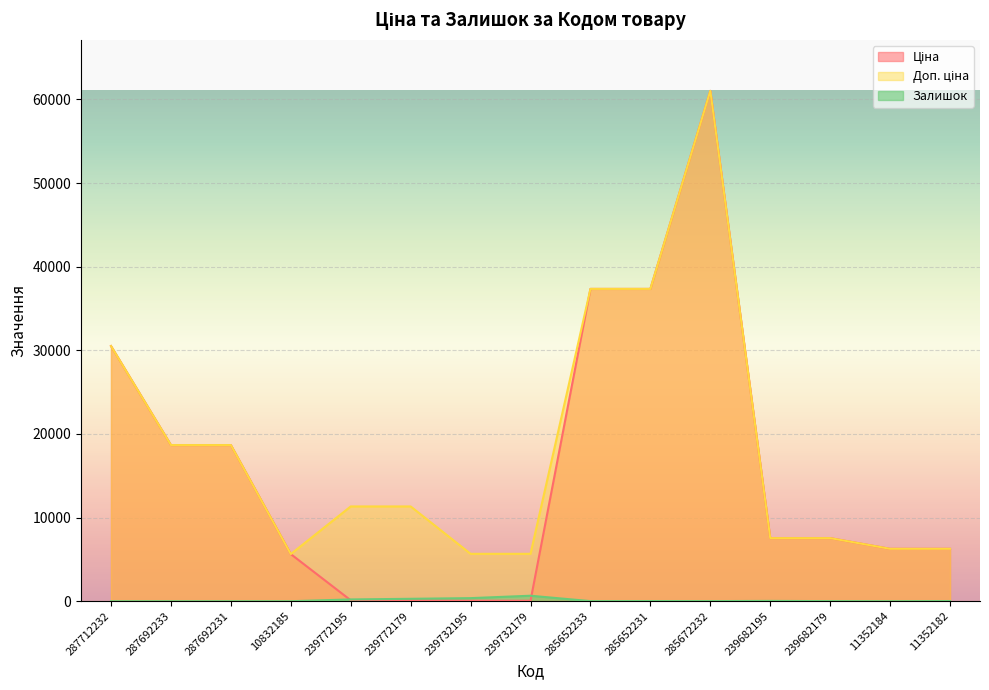

Reading left to right, transcribe all the data shown in this chart.

Ціна: 30512.3	18671.5	18671.5	5636.0	113.3	113.3	56.7	56.7	37343.0	37343.0	61024.7	7545.9	7545.9	6266.7	6266.7
Доп. ціна: 30512.3	18671.5	18671.5	5636.0	11334.0	11334.0	5667.0	5667.0	37343.0	37343.0	61024.7	7545.9	7545.9	6266.7	6266.7
Залишок: 0.0	0.0	0.0	1.0	215.0	290.0	370.0	658.0	12.0	22.0	15.0	38.0	13.0	0.0	19.0